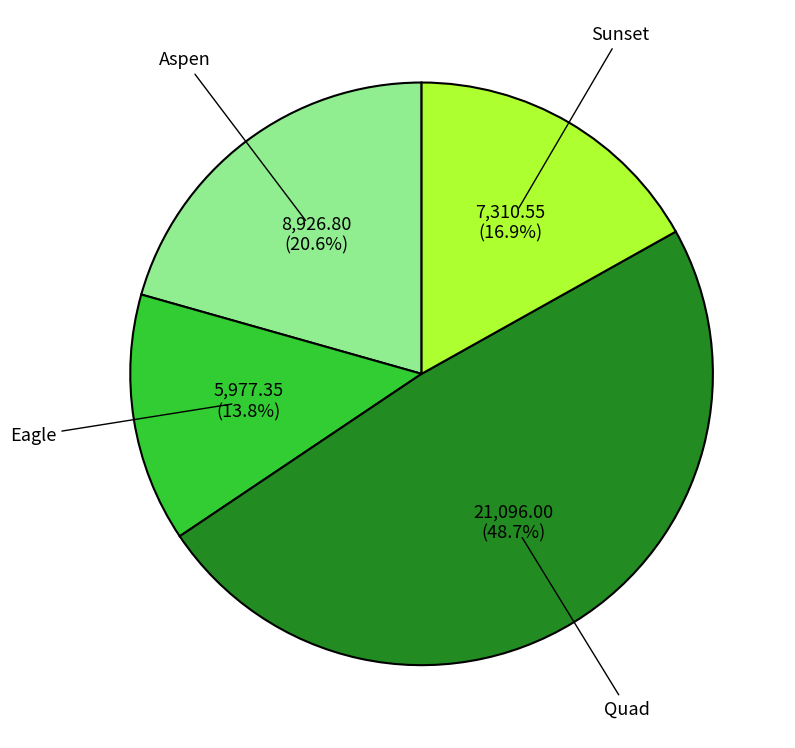

How many slices are in this pie chart?

4